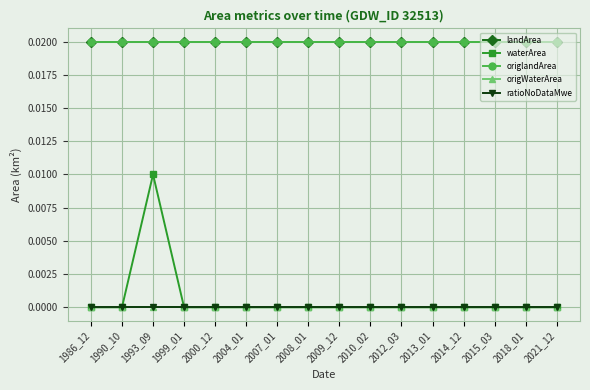

At which category does the chart reach its minimum across all series?

1986_12